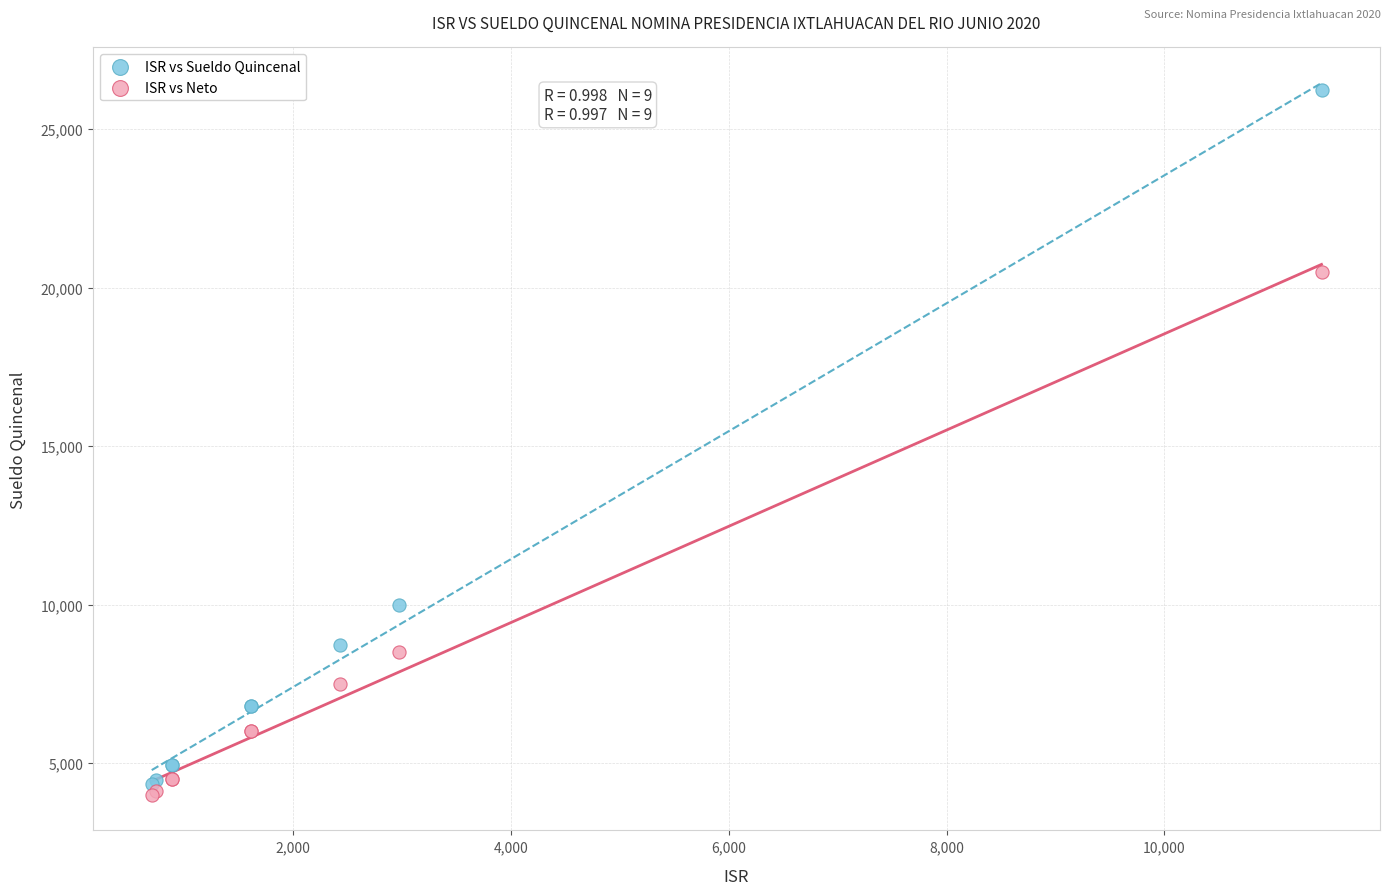

What are all the series names shown in the legend?

ISR vs Sueldo Quincenal, ISR vs Neto